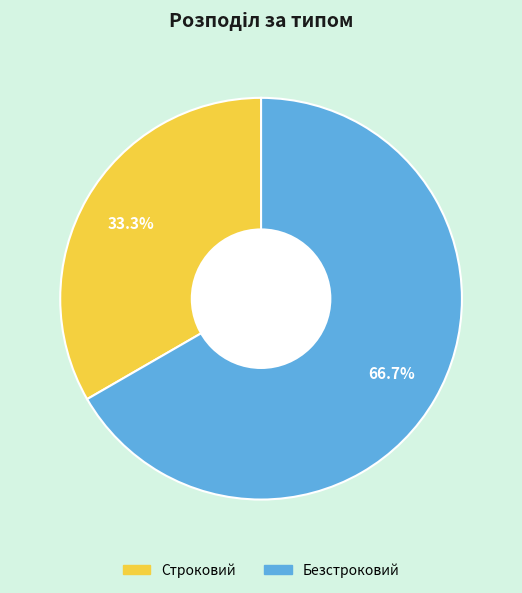

What percentage is the Безстроковий slice, to the nearest percent?

67%